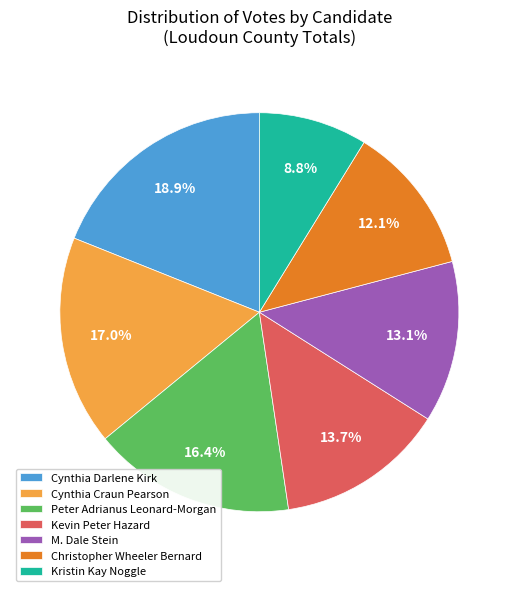

Count the number of slices in the pie.

7